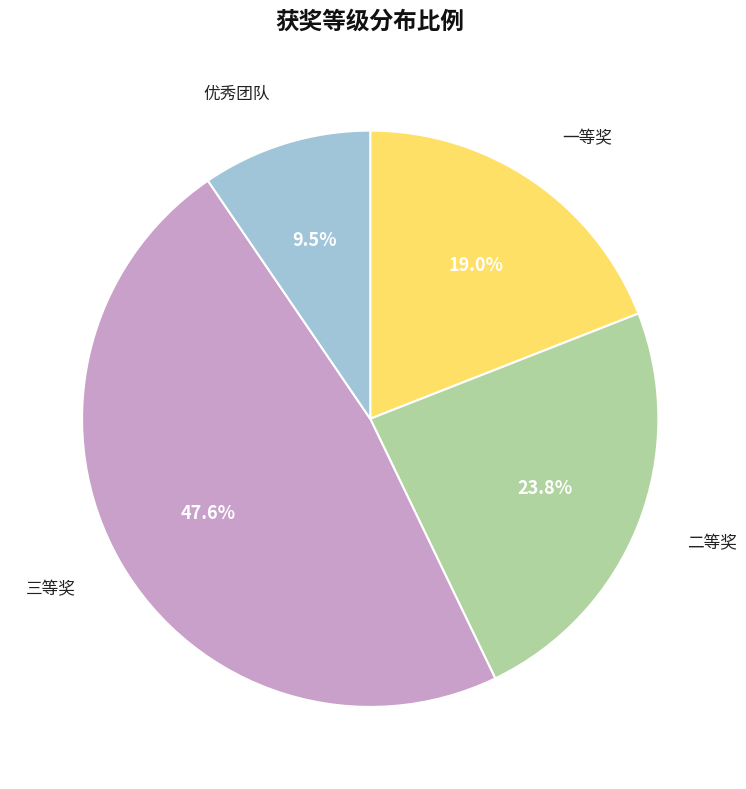

Does 三等奖 account for over 50% of the chart?

No